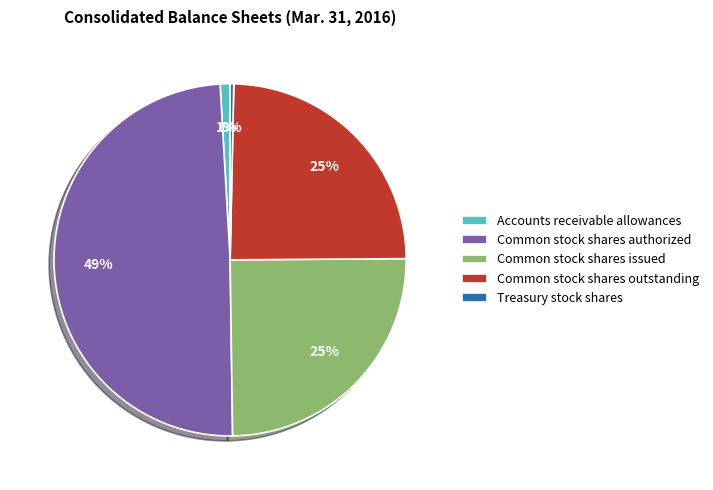

To the nearest percent, what is the combined percentage of Common stock shares issued and Accounts receivable allowances?

26%